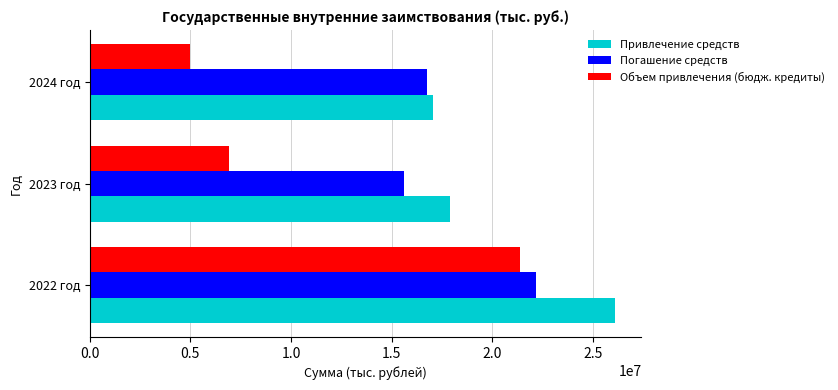

The value of Привлечение средств at 2022 год is 26114584.6. True or false?

True